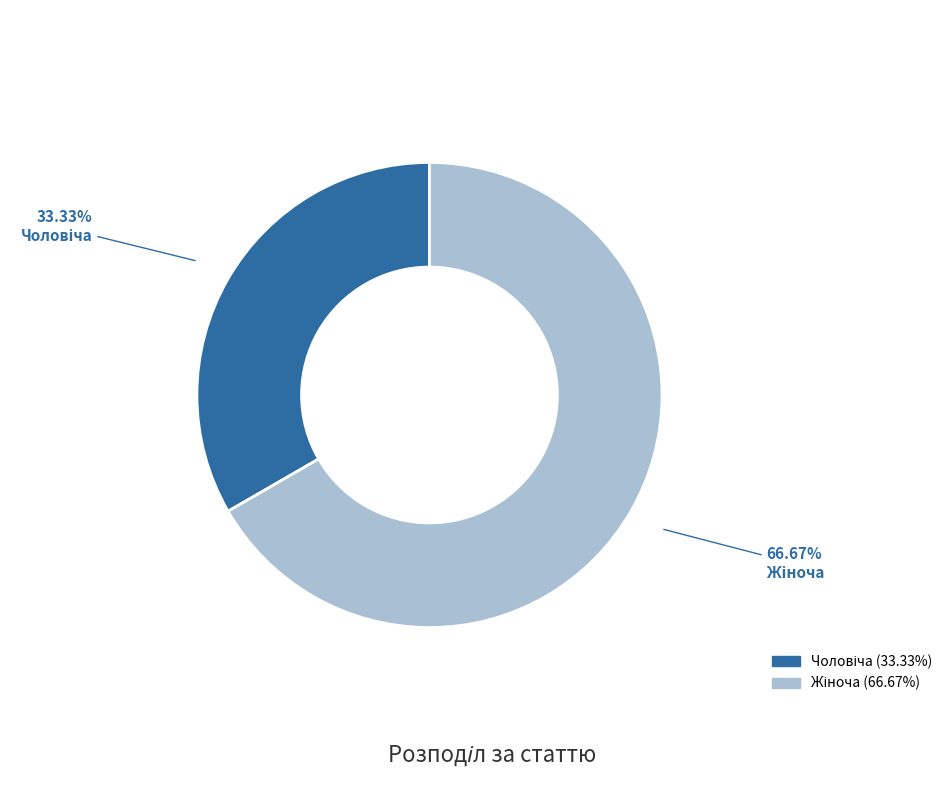

Count the number of slices in the pie.

2